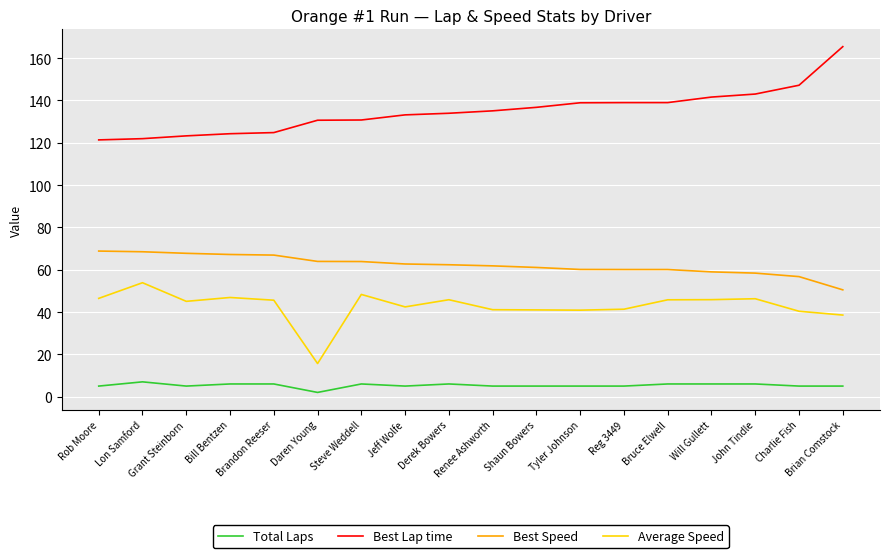

The value of Best Speed at Bill Bentzen is 22.1. True or false?

False